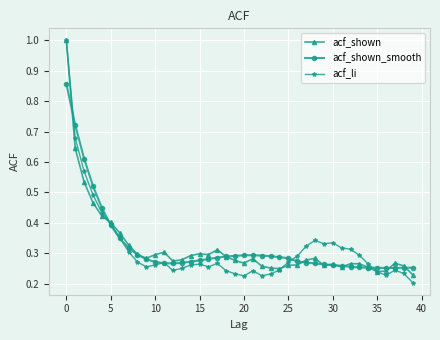

True or false: acf_li has more than 1 interior local peaks.

True